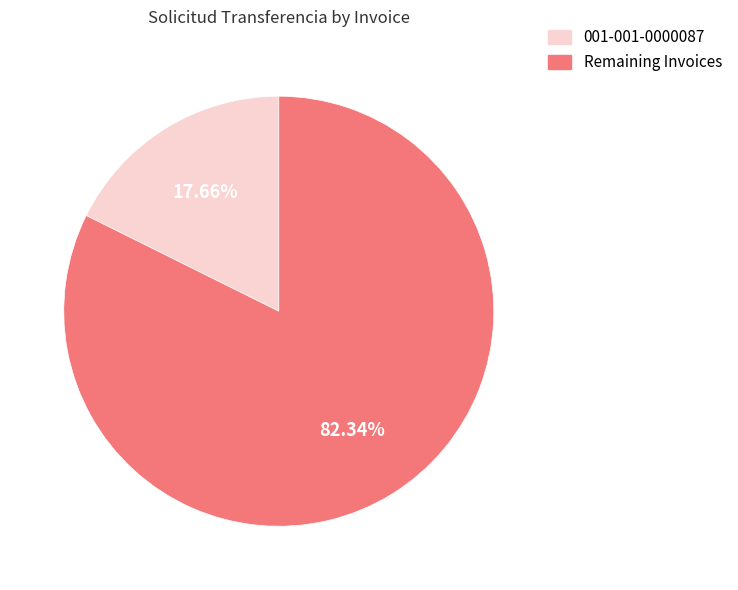

Is the sum of 001-001-0000087 and Remaining Invoices greater than half?

Yes